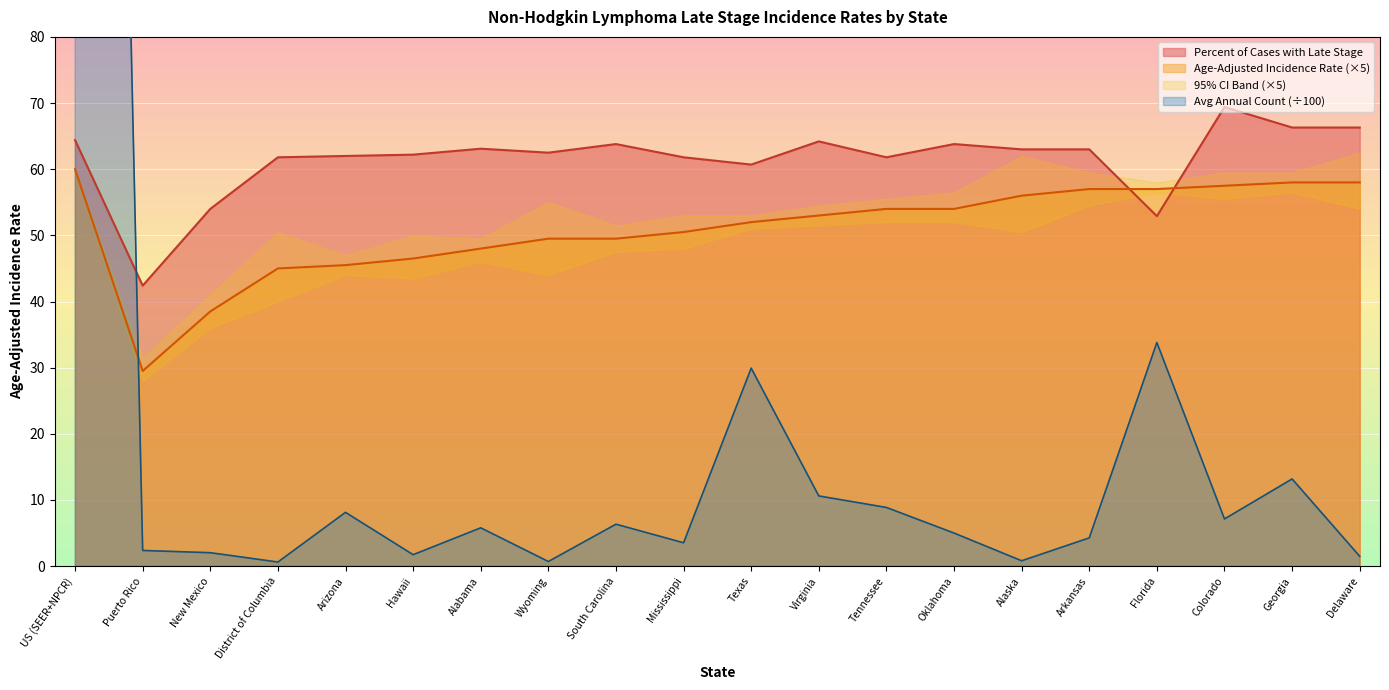

After their last crossing, which series has the higher values: Average Annual Count or Percent of Cases with Late Stage?

Percent of Cases with Late Stage